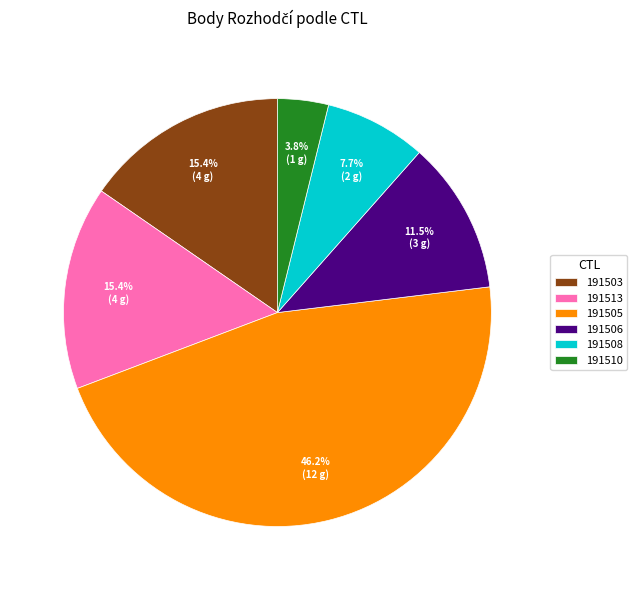

Which has a higher value, 191503 or 191505?

191505